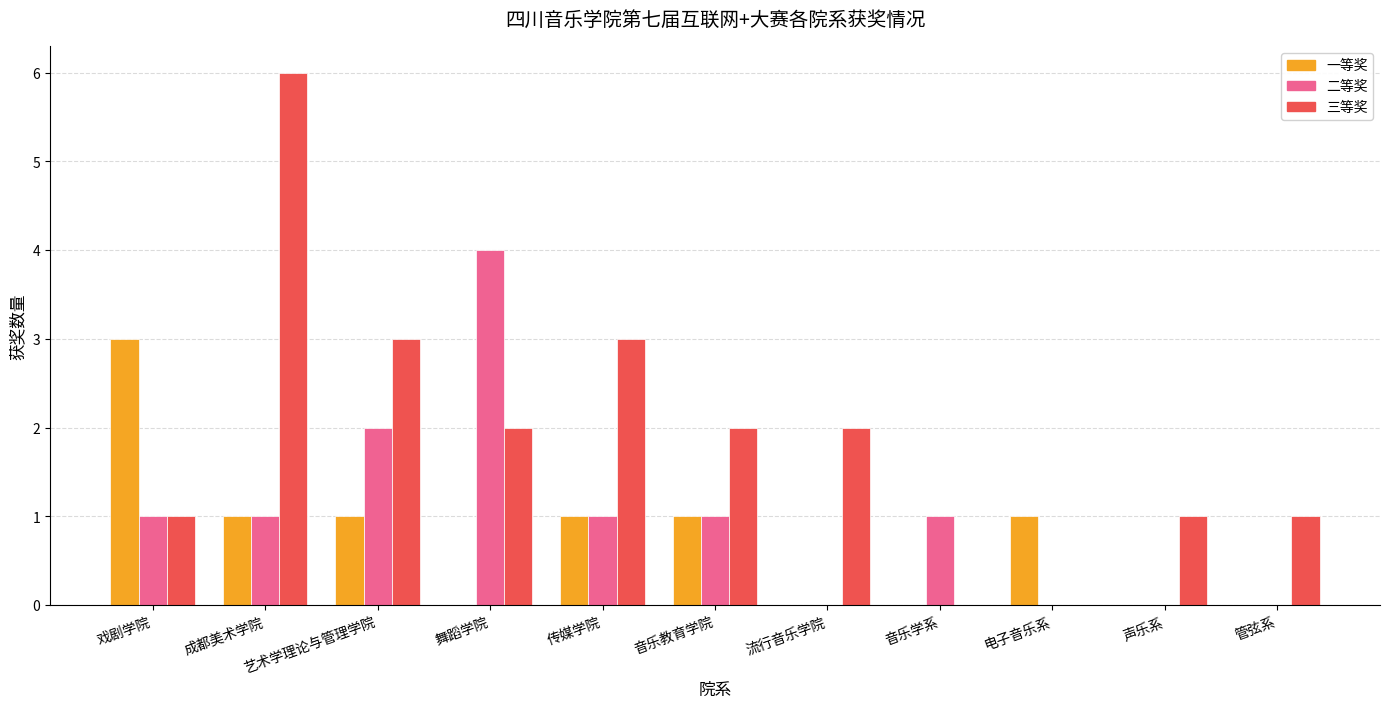

The value of 三等奖 at 音乐教育学院 is 1. True or false?

False